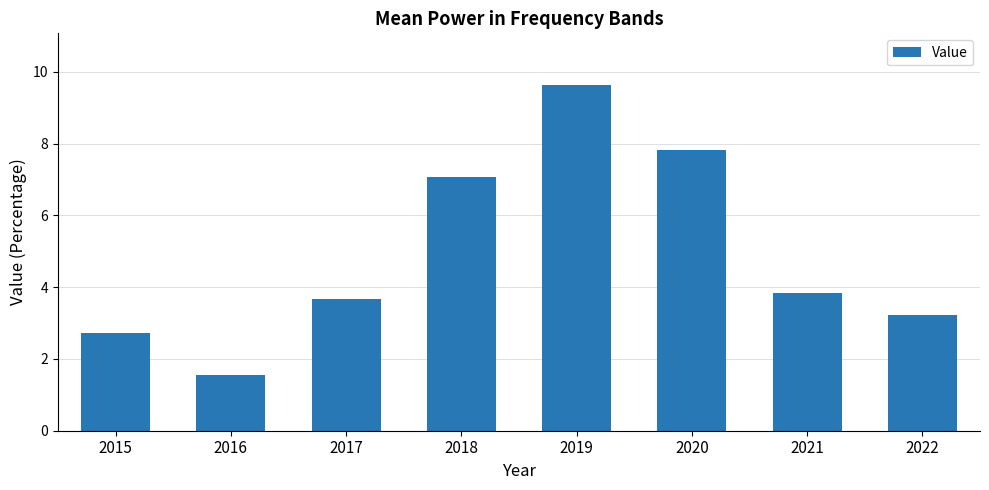

Where is the data nearest to the value 5?

2021